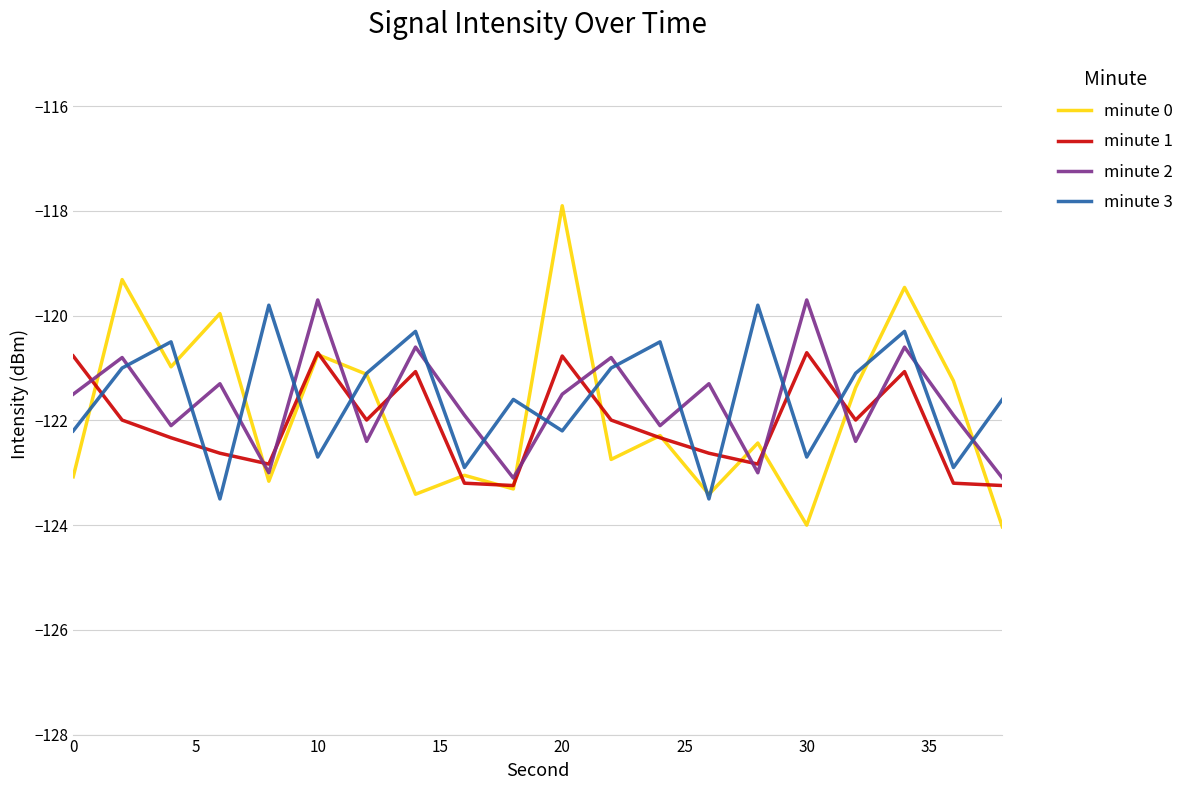

In minute 0, how many points are lower than both neighbors (excluding endpoints)?

7